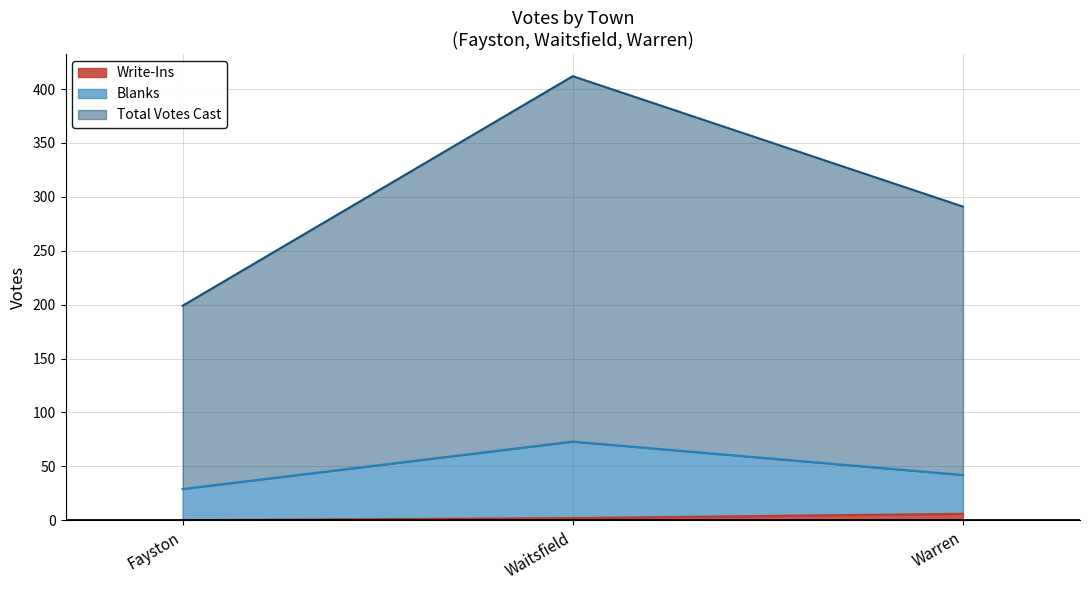

What is the label of the 1st point from the left?

Fayston